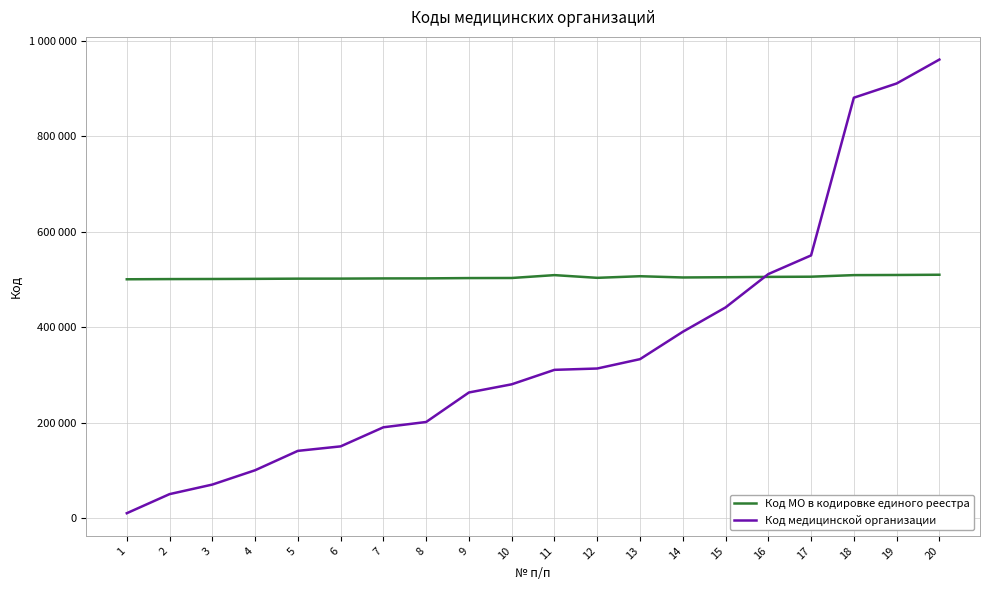

What are all the series names shown in the legend?

Код МО в кодировке единого реестра, Код медицинской организации